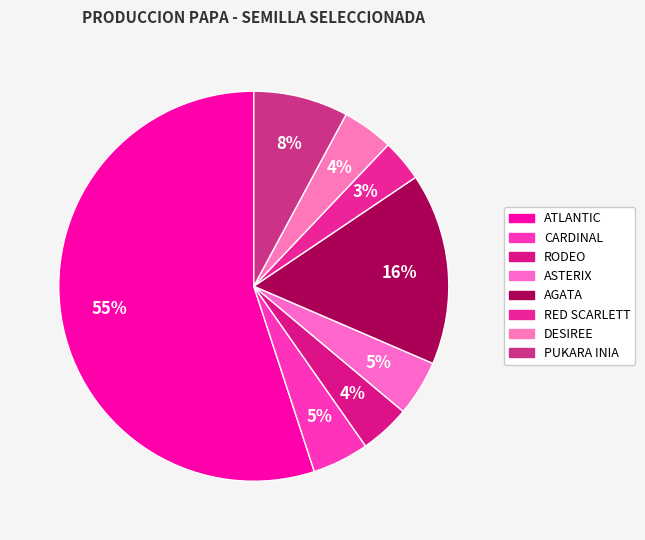

How many segments does this pie chart have?

8